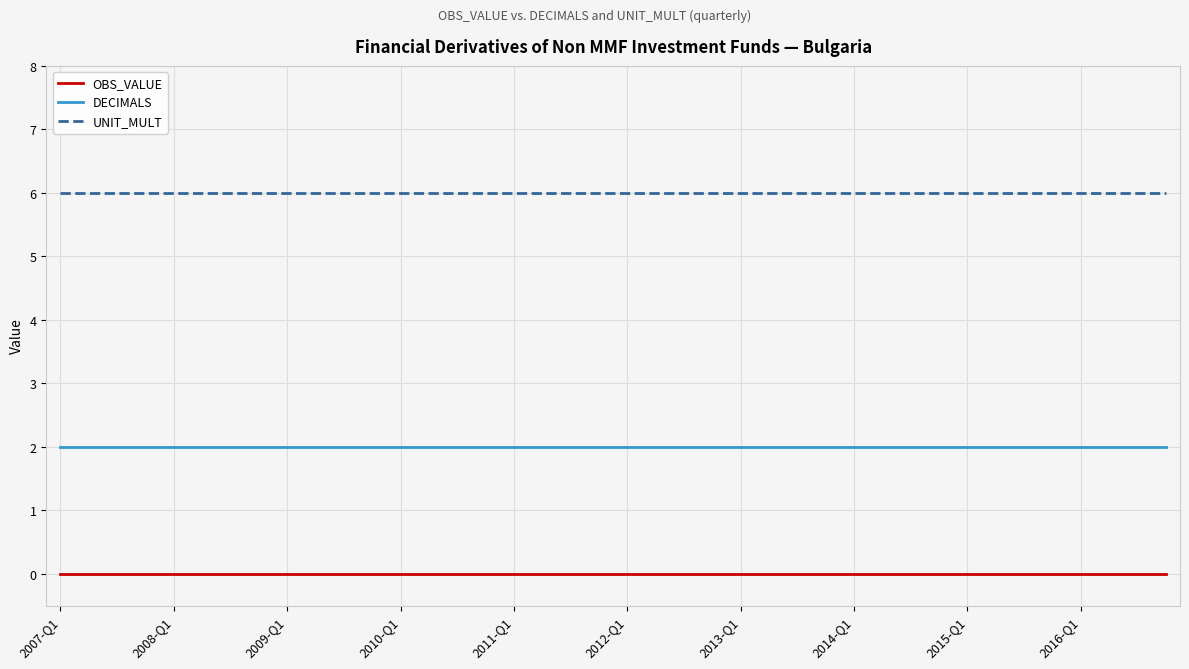

Reading right to left, transcribe all the data shown in this chart.

OBS_VALUE: 0	0	0	0	0	0	0	0	0	0	0	0	0	0	0	0	0	0	0	0	0	0	0	0	0	0	0	0	0	0	0	0	0	0	0	0	0	0	0	0
DECIMALS: 2	2	2	2	2	2	2	2	2	2	2	2	2	2	2	2	2	2	2	2	2	2	2	2	2	2	2	2	2	2	2	2	2	2	2	2	2	2	2	2
UNIT_MULT: 6	6	6	6	6	6	6	6	6	6	6	6	6	6	6	6	6	6	6	6	6	6	6	6	6	6	6	6	6	6	6	6	6	6	6	6	6	6	6	6